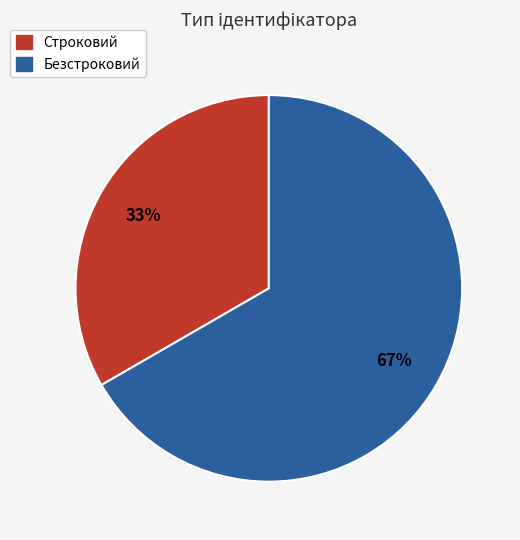

How many slices are in this pie chart?

2